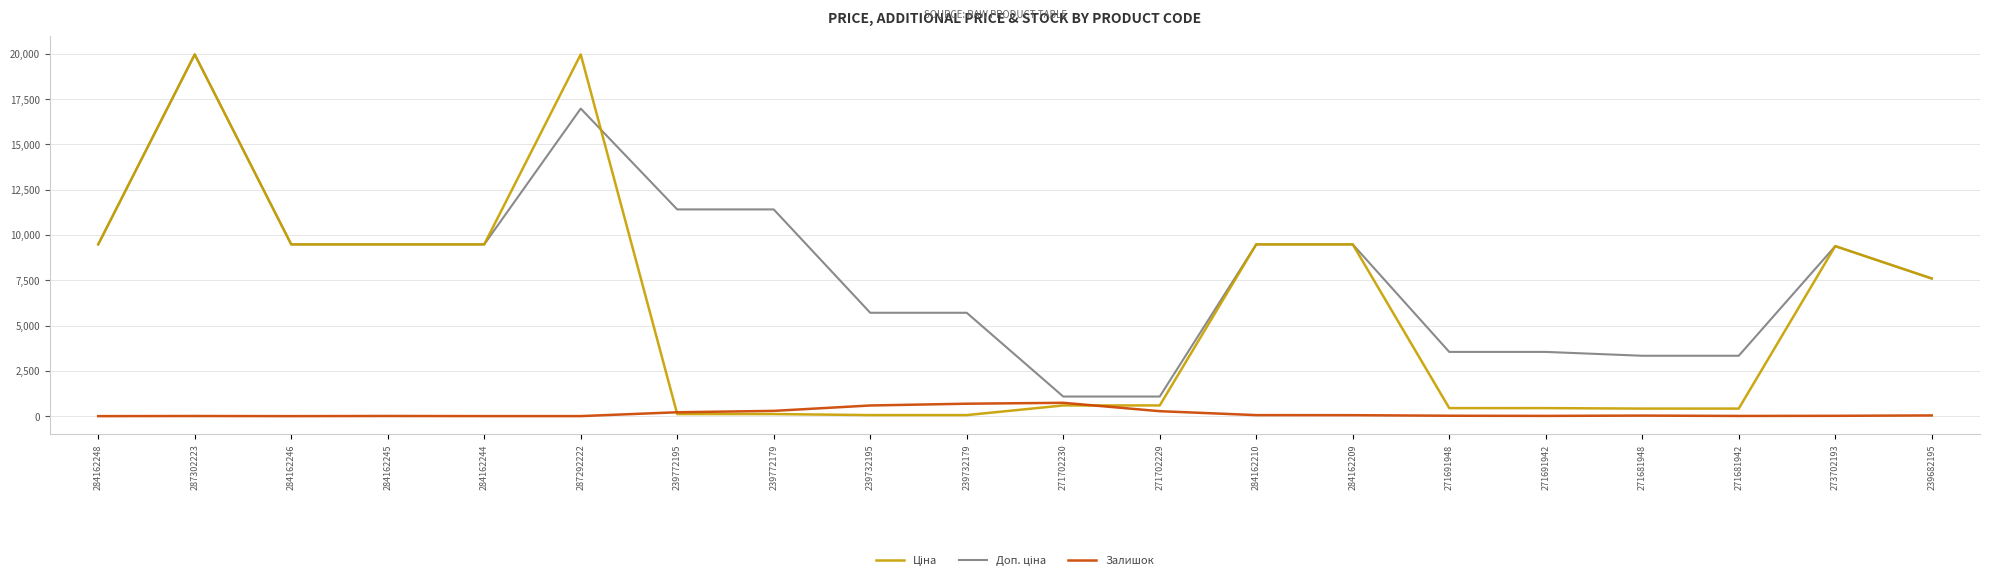

Is it true that Залишок equals 290.0 at 239772179?

True